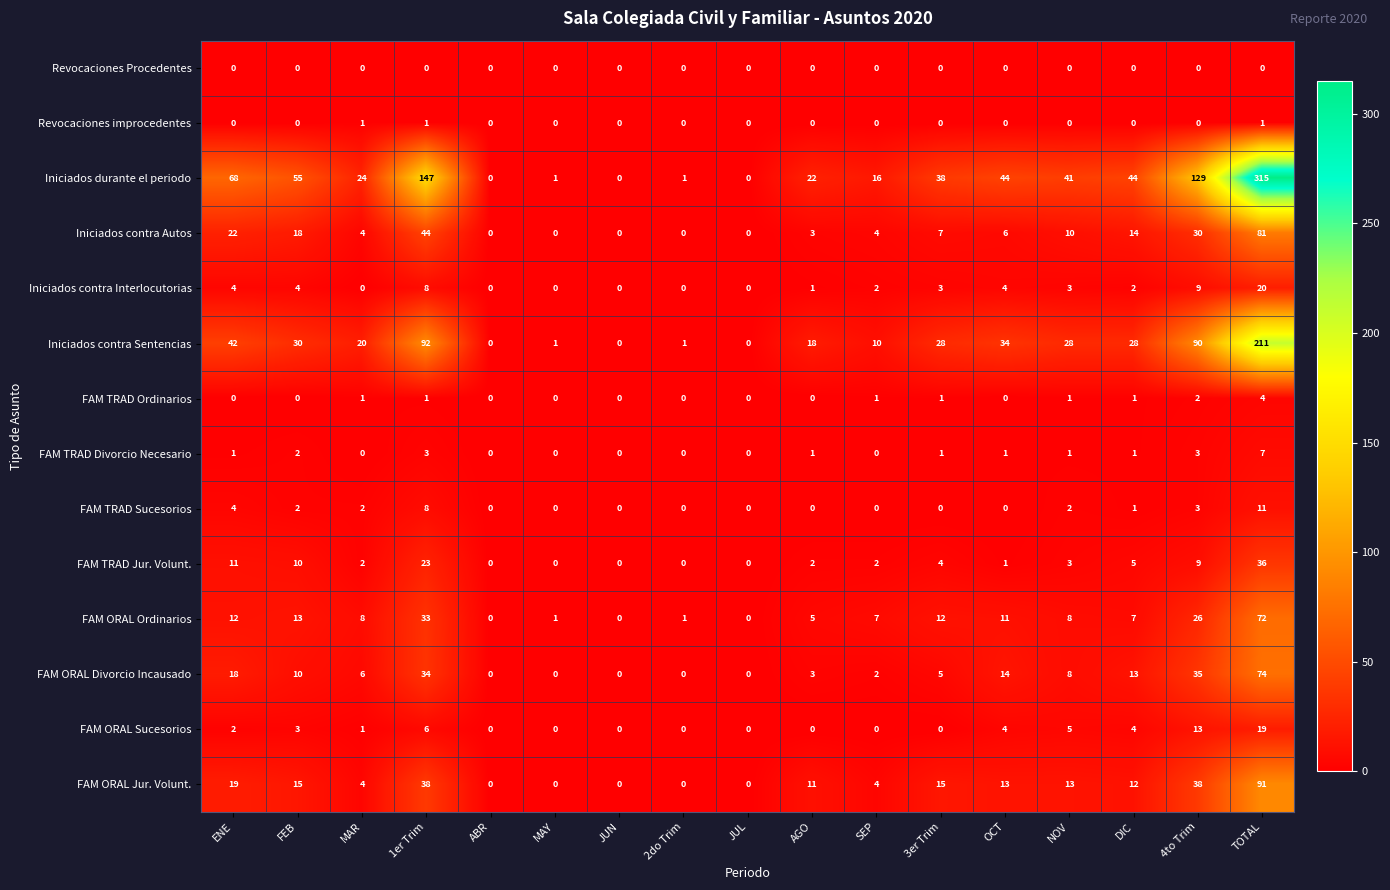

Which series has the largest range (max minus min)?

Iniciados durante el periodo